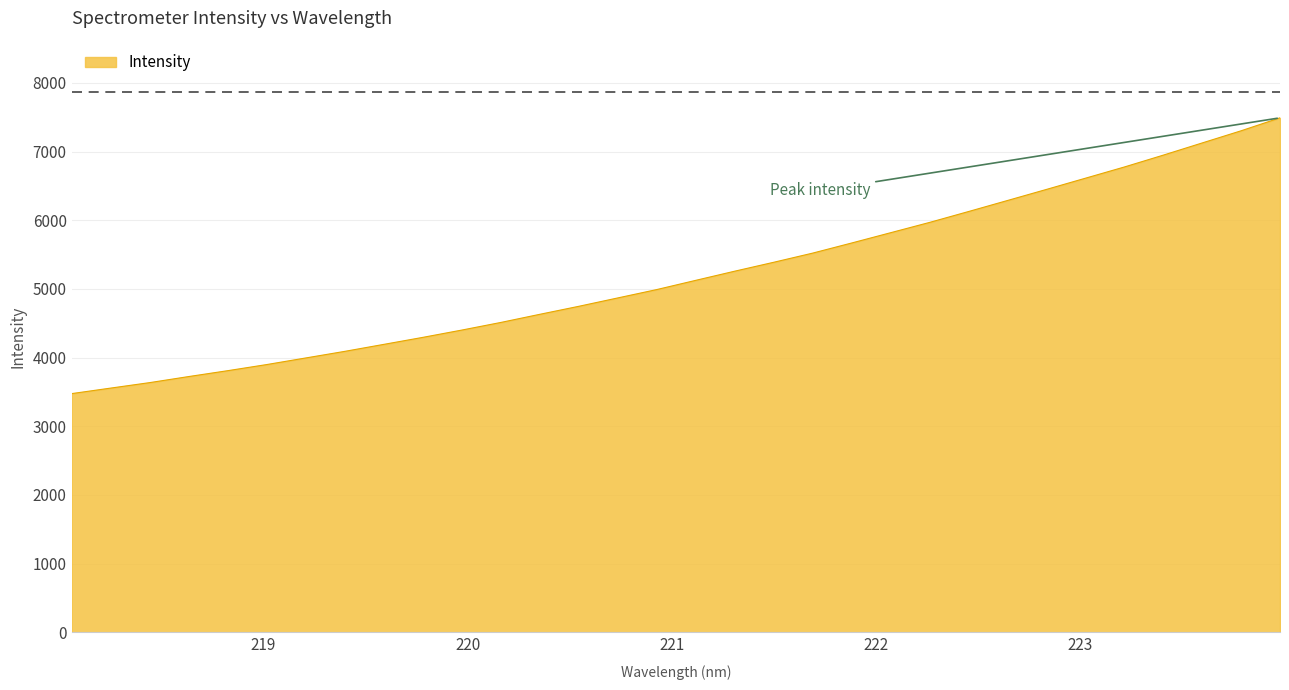

What is the smallest value displayed?

3475.7